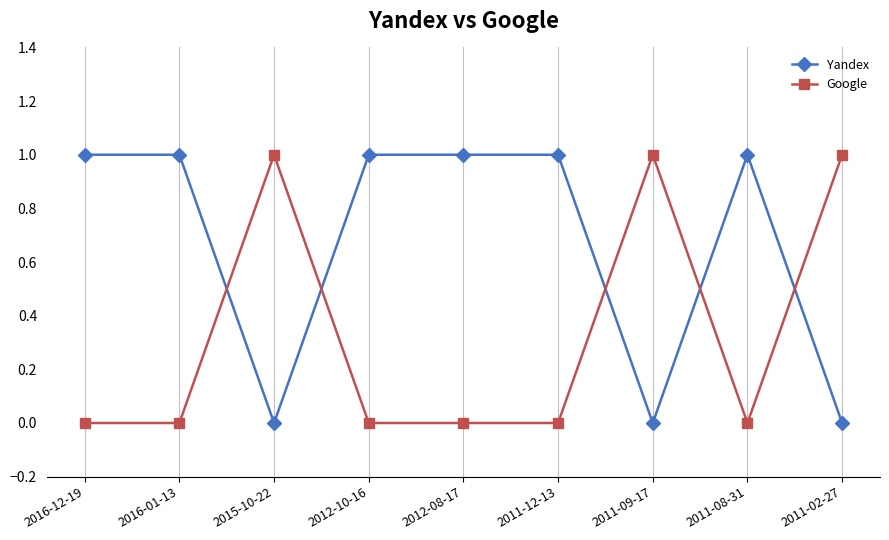

How many times do Google and Yandex cross each other?

5